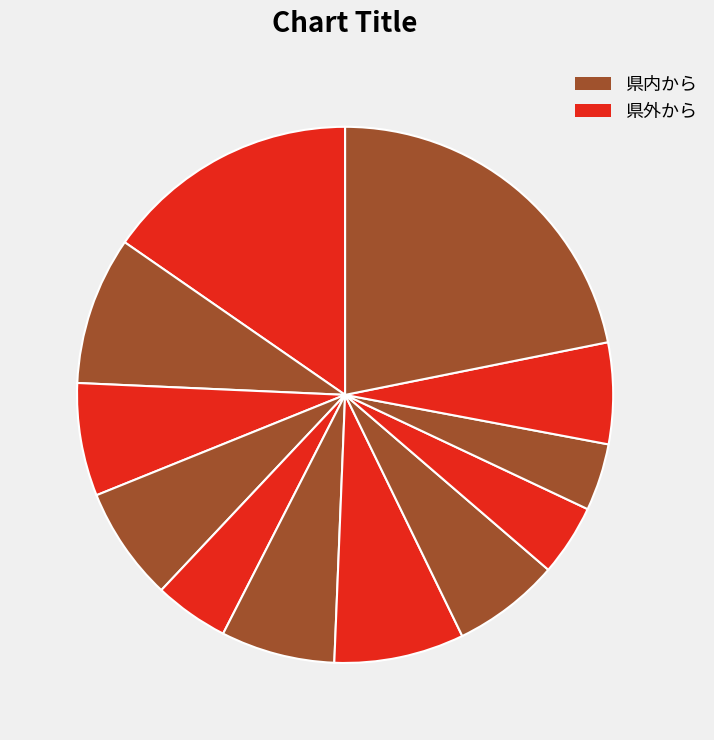

What is the largest slice in the pie chart?

３月